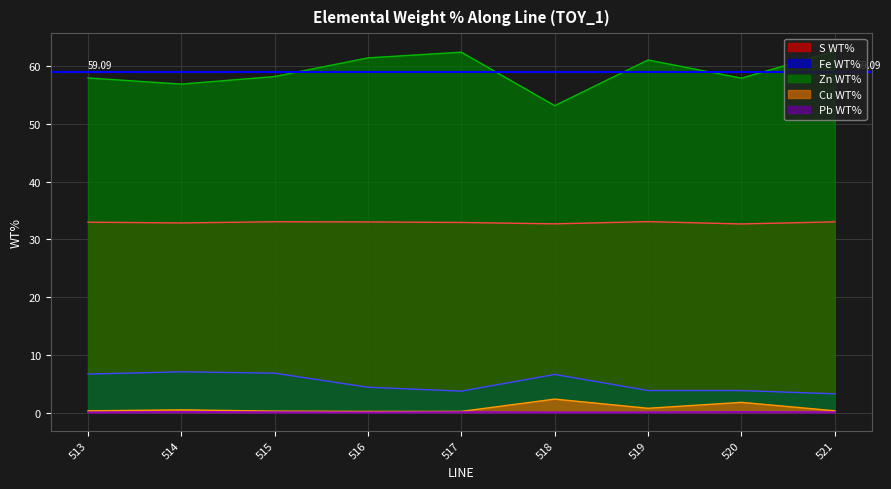

What is the value of the Pb WT% point at the 4th from the left?

0.1